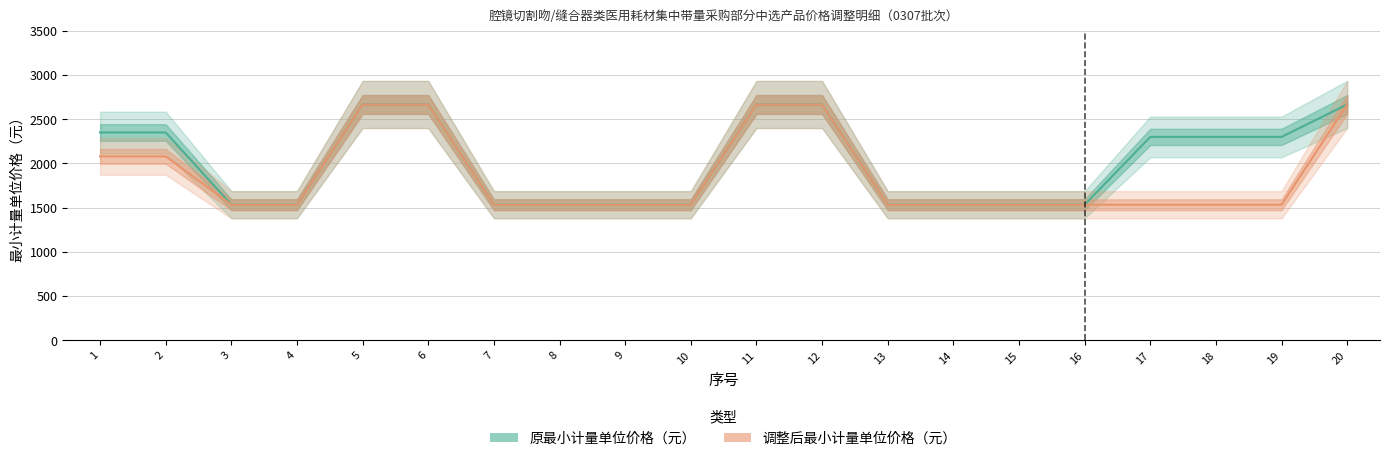

Reading left to right, what are all the values shown in this chart?

原最小计量单位价格（元）: 2350	2350	1534	1534	2667	2667	1534	1534	1534	1534	2667	2667	1534	1534	1534	1534	2300	2300	2300	2667
调整后最小计量单位价格（元）: 2080	2080	1533	1533	2666	2666	1533	1533	1533	1533	2666	2666	1533	1533	1533	1533	1533	1533	1533	2666